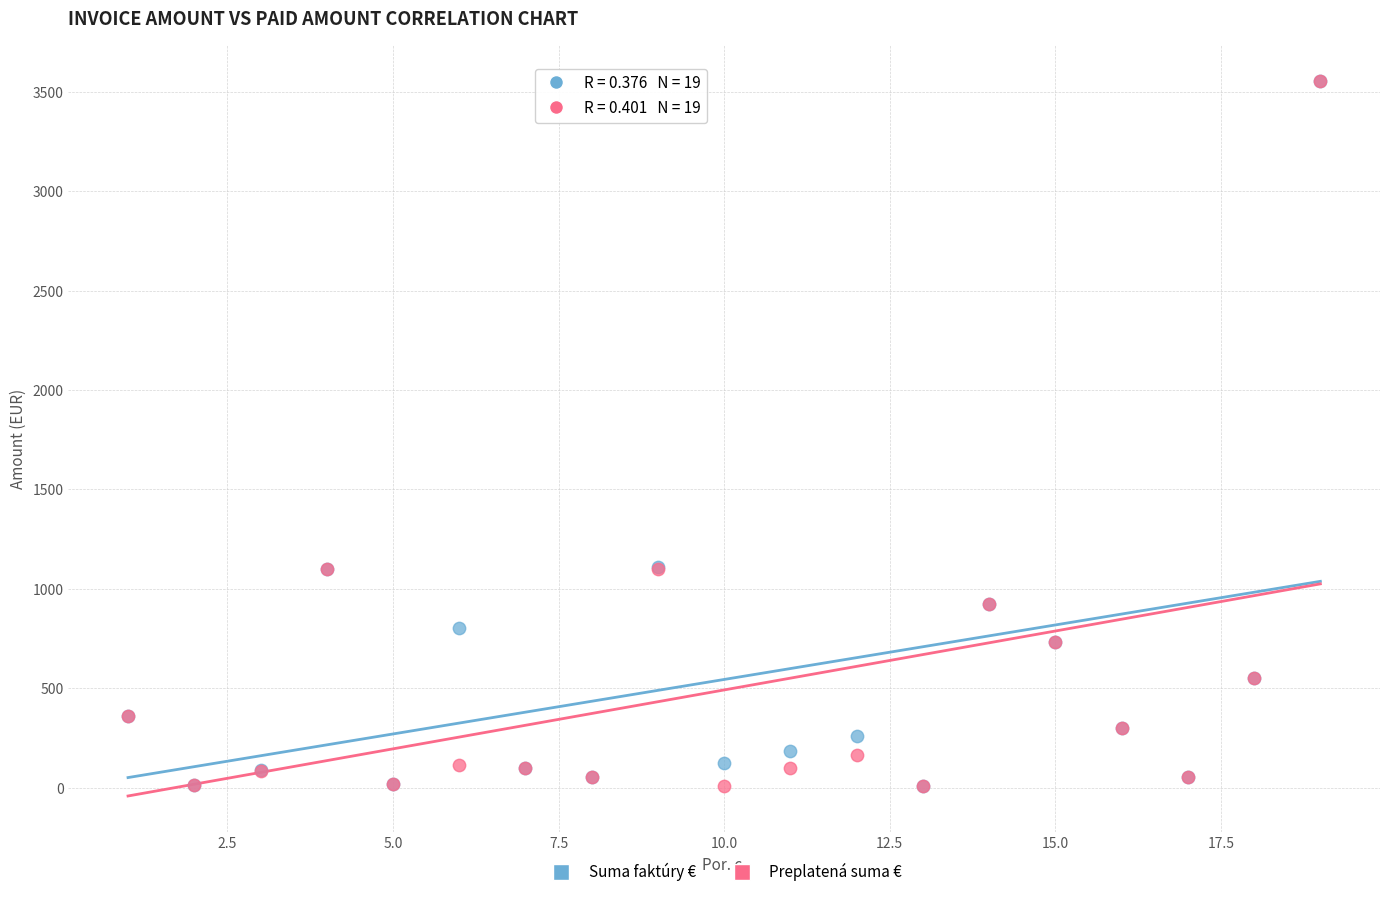

What are all the series names shown in the legend?

Suma faktúry €, Preplatená suma €